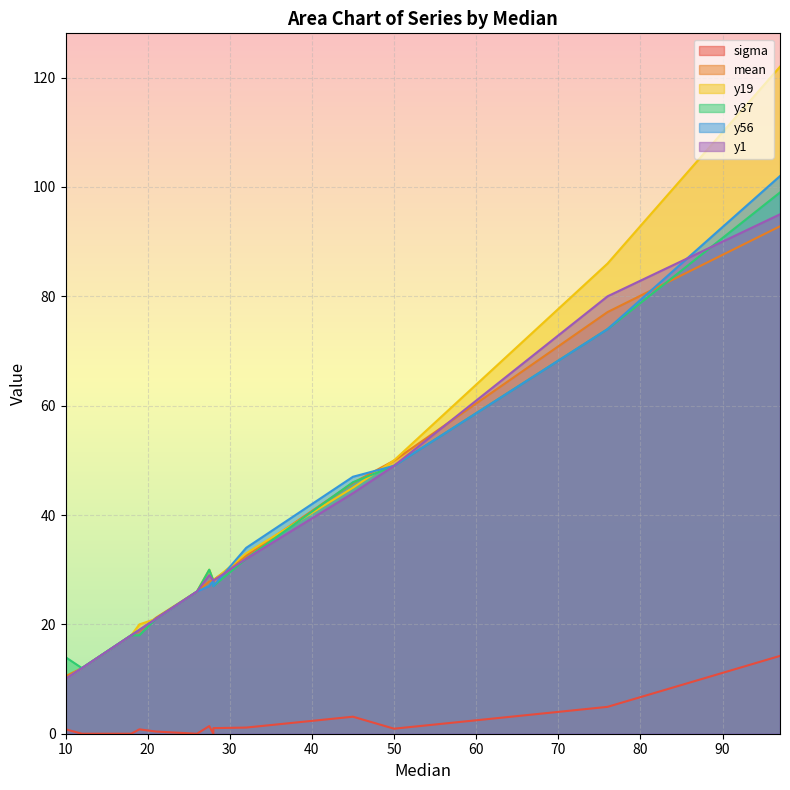

How many lines are shown in the chart?

6